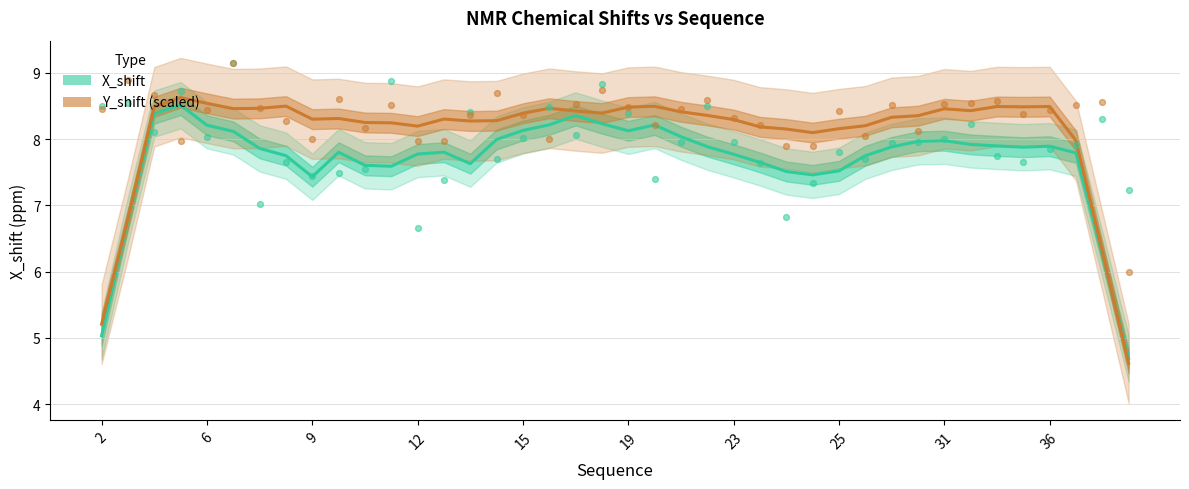

What are all the series names shown in the legend?

X_shift, Y_shift (scaled)